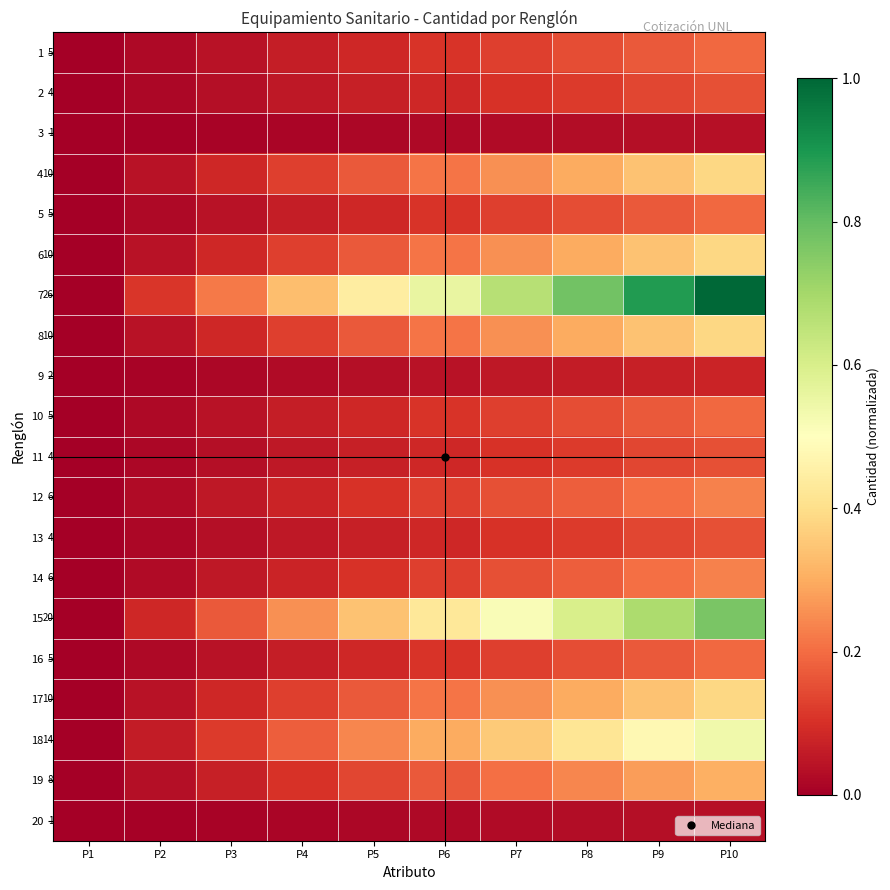

How many values in the 6 series exceed 0?

9